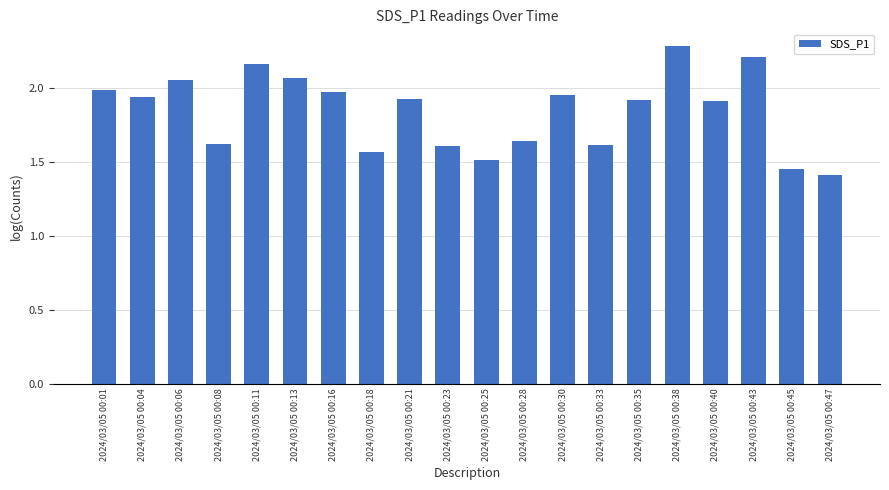

What is the difference between the values at 2024/03/05 00:01 and 2024/03/05 00:06?

0.1